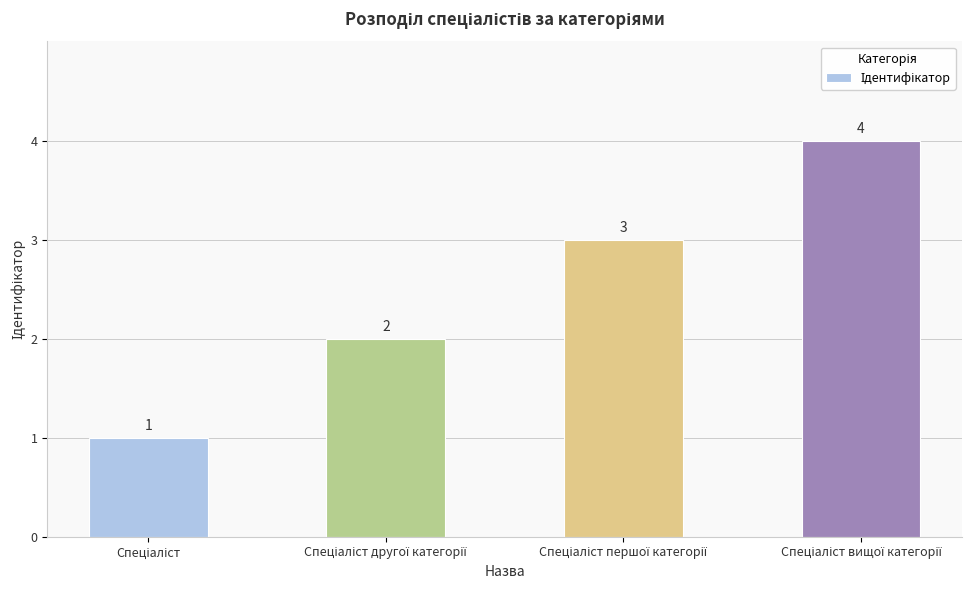

What is the value of the 4th bar from the left?

4